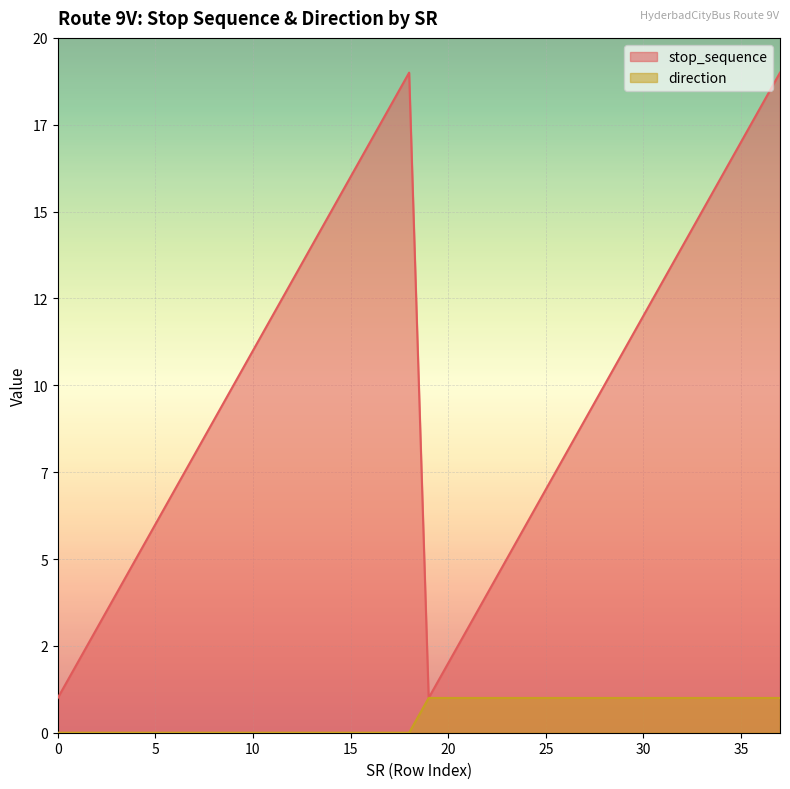

Rank the categories by stop_sequence value from highest to lowest.

18, 37, 17, 36, 16, 35, 15, 34, 14, 33, 13, 32, 12, 31, 11, 30, 10, 29, 9, 28, 8, 27, 7, 26, 6, 25, 5, 24, 4, 23, 3, 22, 2, 21, 1, 20, 0, 19